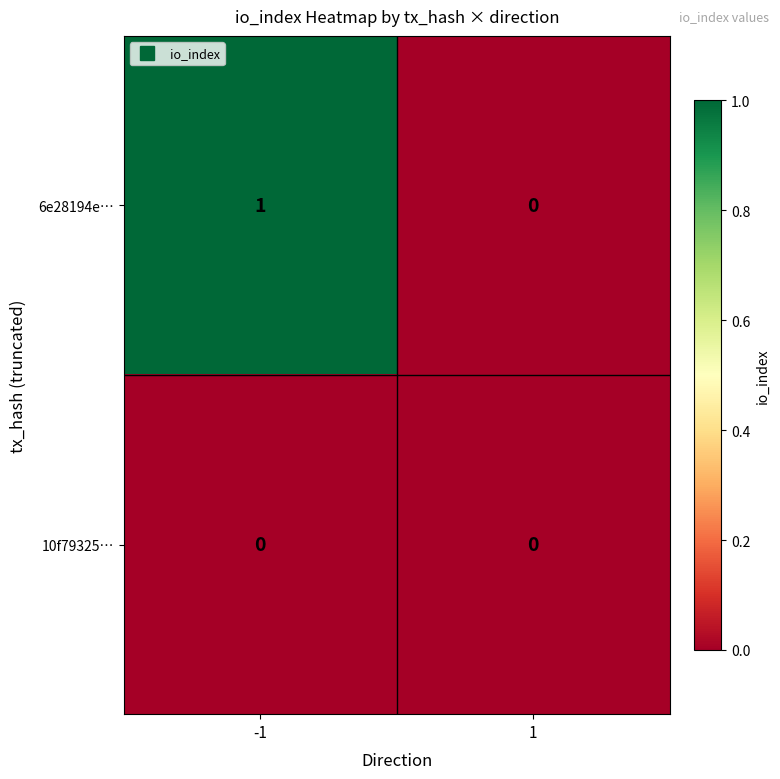

Between -1 and 1, which series saw the biggest shift?

6e28194e…